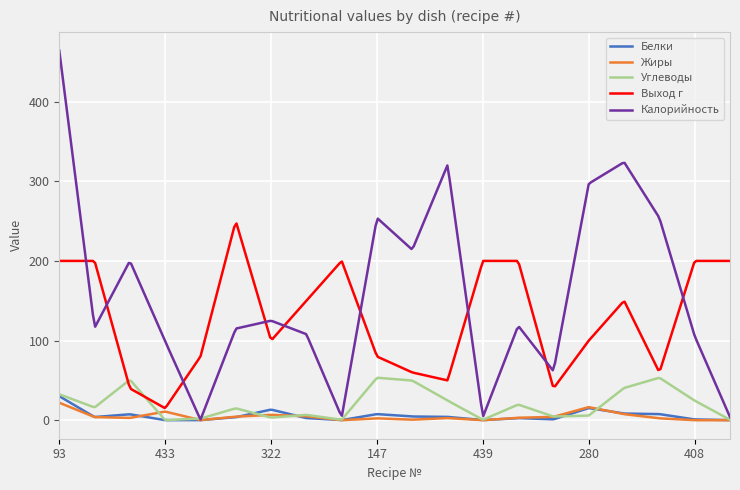

Which series has the largest total across all categories?

Калорийность